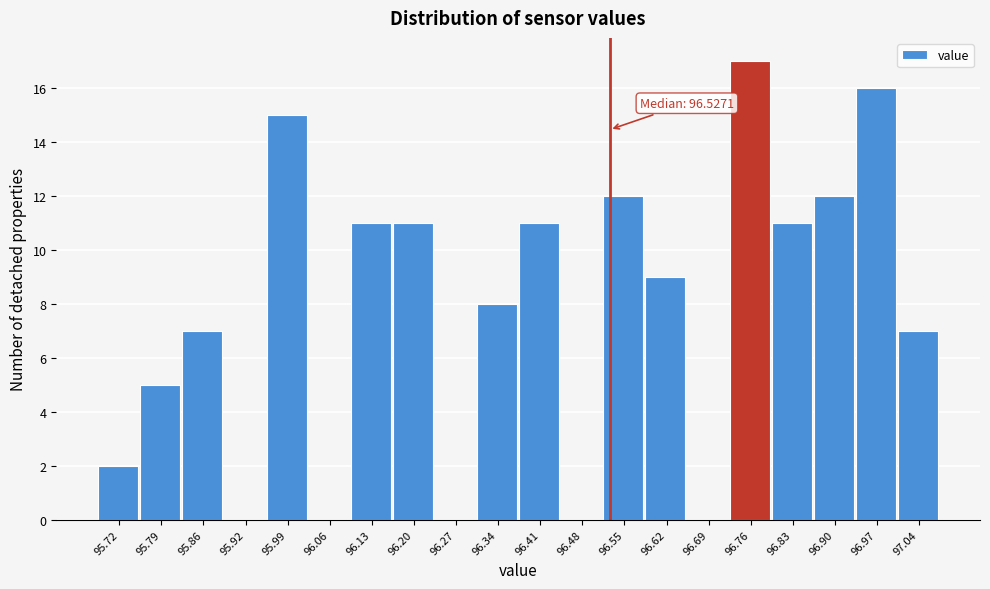

Over which range of the x-axis is the bar tallest?

96.73 to 96.80